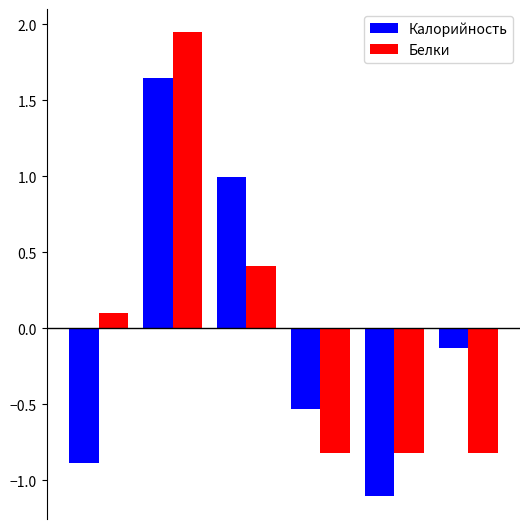

Which series has the widest spread of values?

Белки